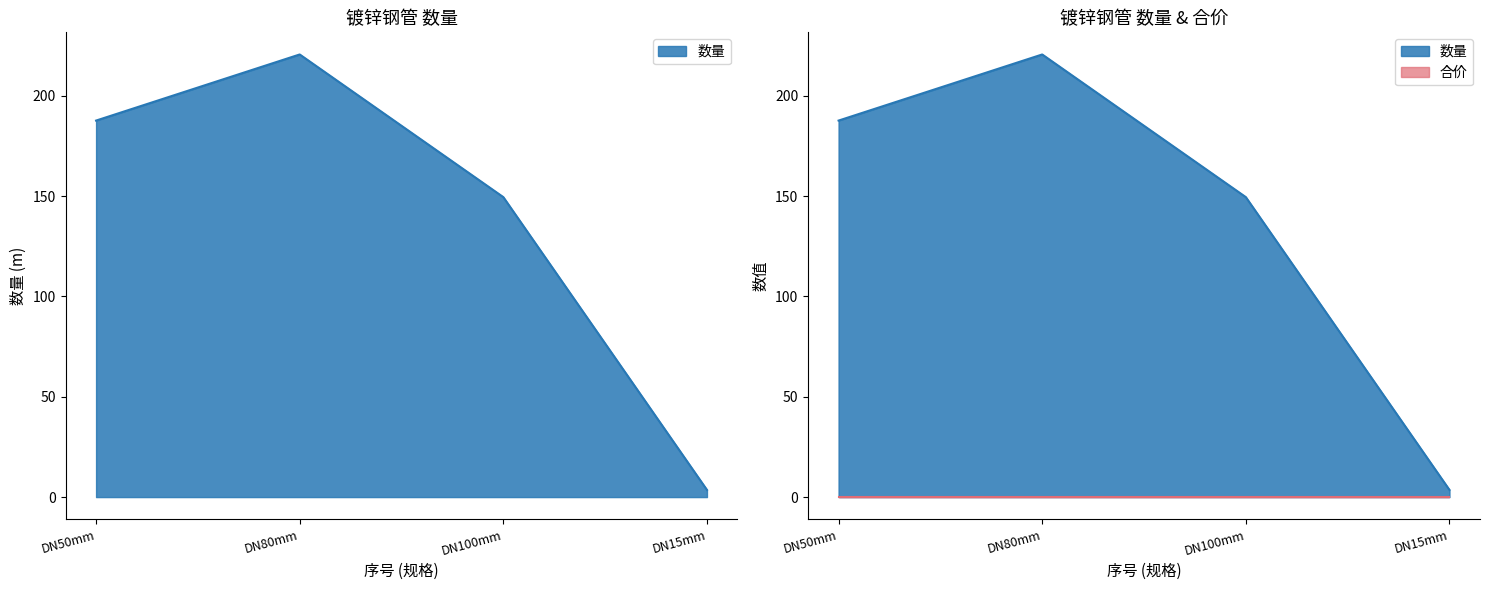

What is the sum of all values?

561.3